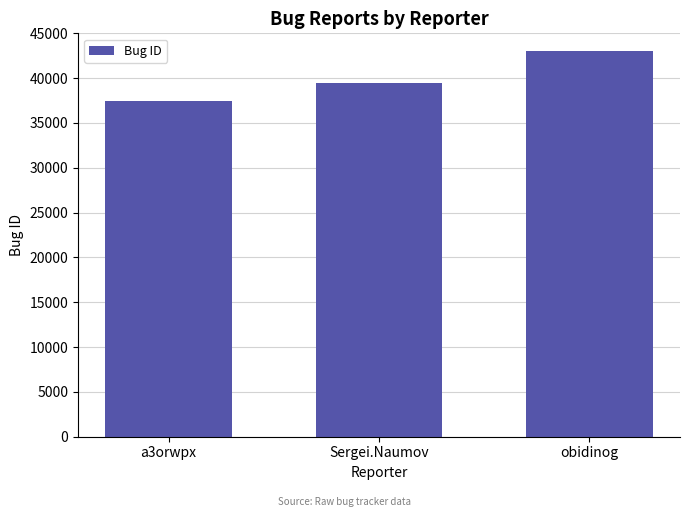

What is the change in value from Sergei.Naumov to obidinog?

+3503